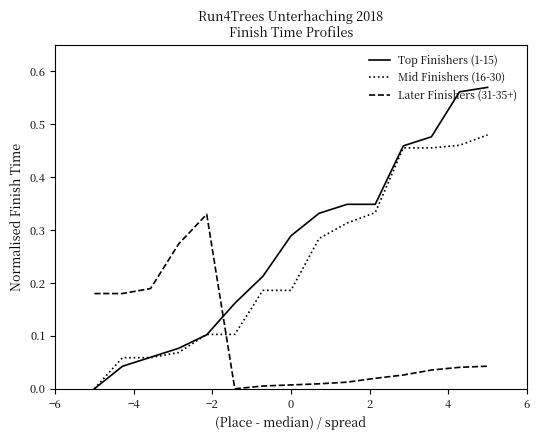

In Later Finishers (31-35+), how many points are higher than both neighbors (excluding endpoints)?

1